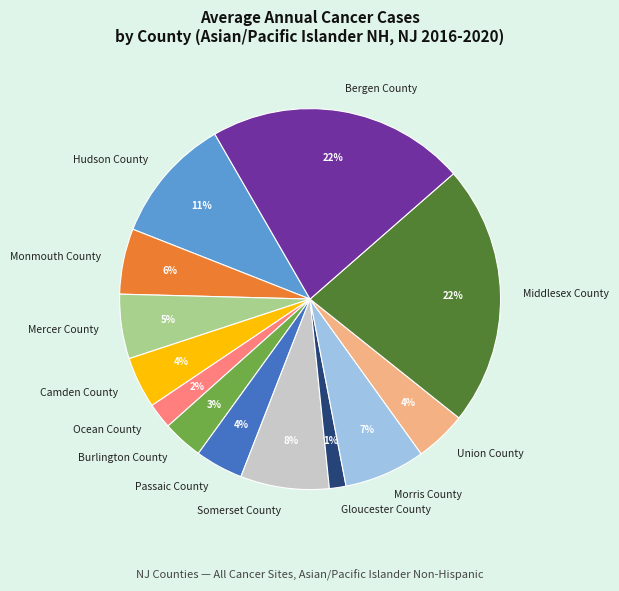

Do Burlington County and Mercer County together represent more than half of the pie?

No